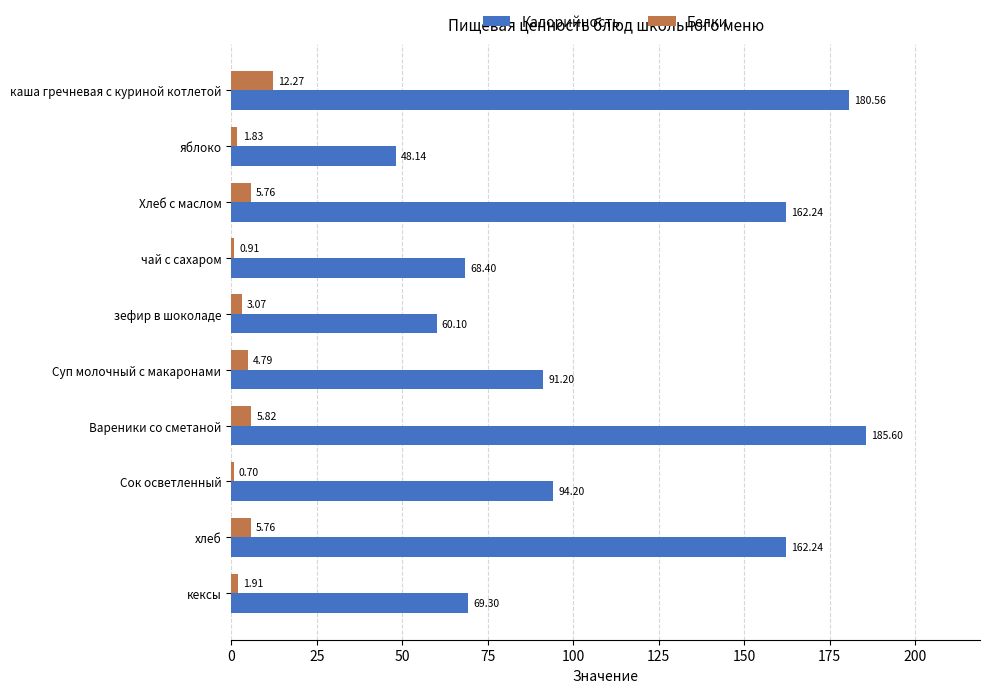

Is the value of Калорийность at чай с сахаром greater than the value of Белки at кексы?

Yes